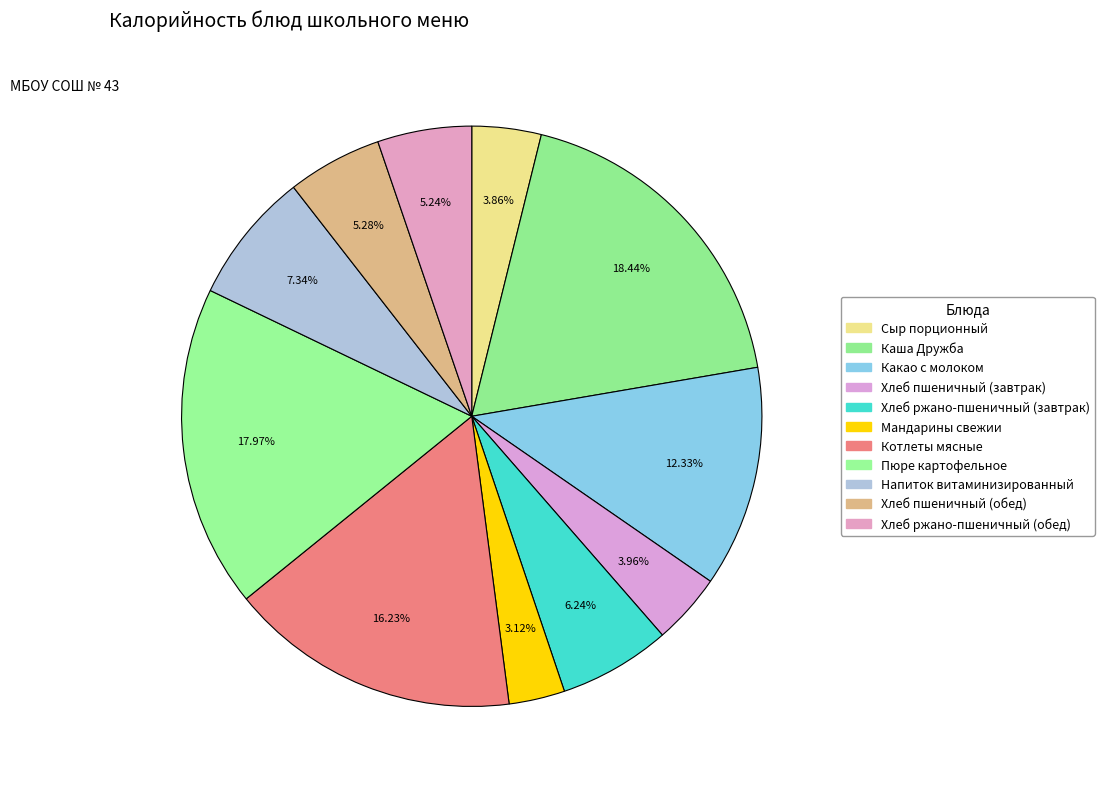

Which category has the smallest portion of the pie?

Мандарины свежии